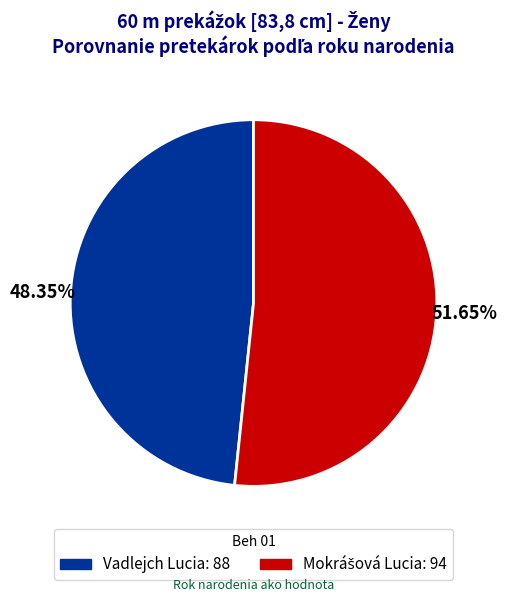

Which category has the smallest portion of the pie?

Vadlejch Lucia